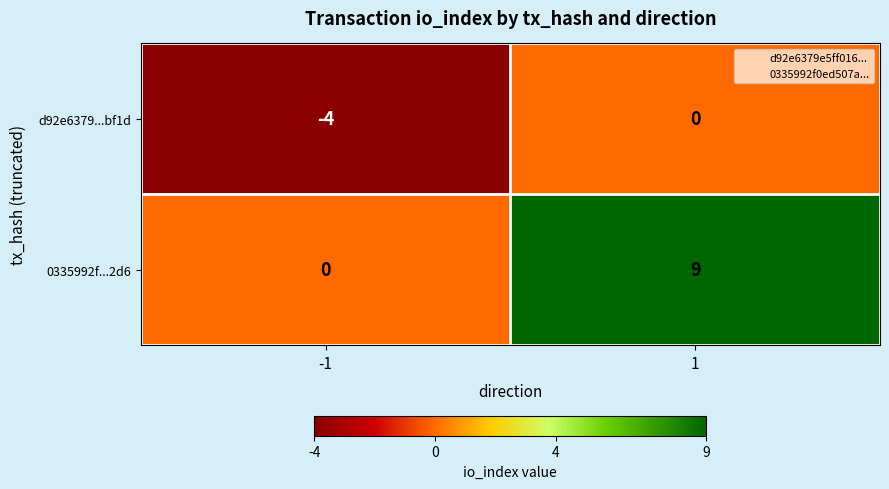

What is the difference between the maximum and minimum values in the d92e6379...bf1d series?

4